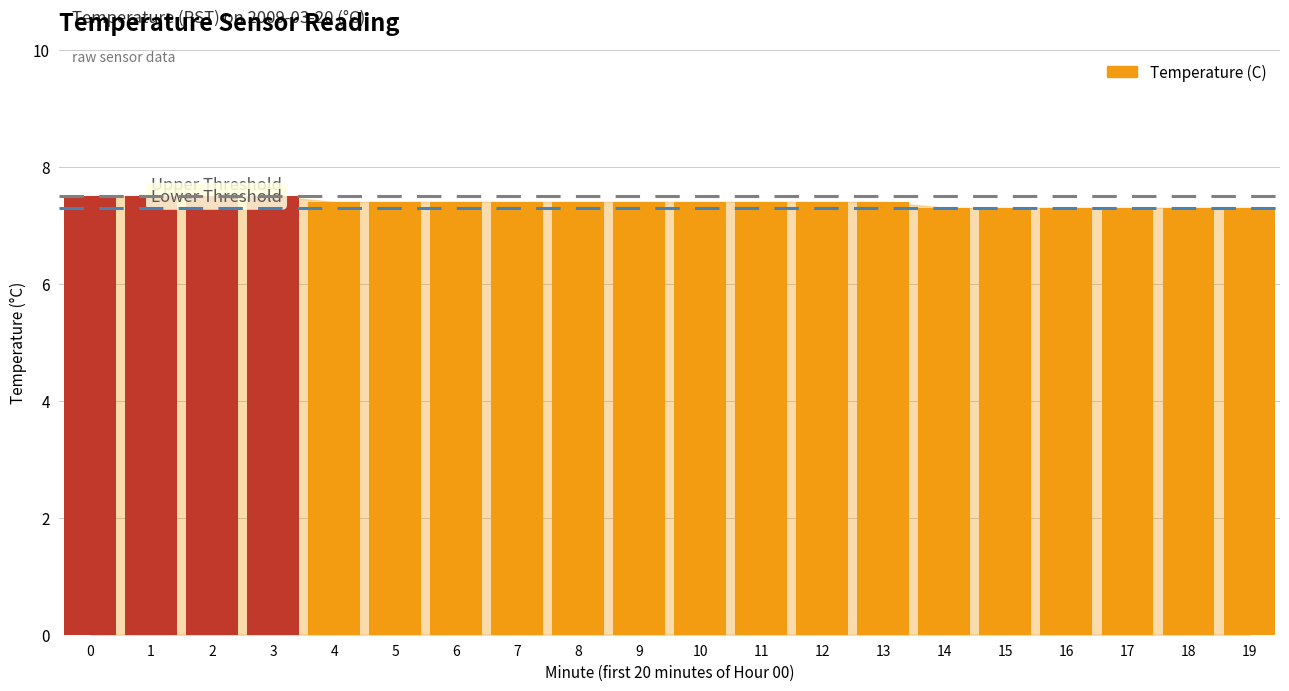

Does the chart contain stacked bars?

No